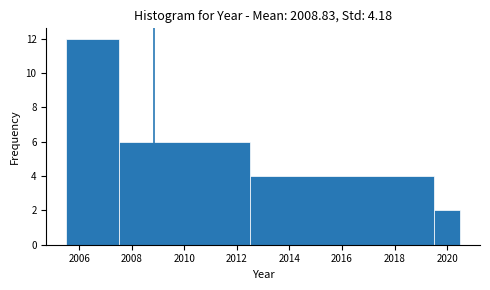

Reading left to right, list every bar in this chart as the range it spans on the x-axis followed by its height. Neither the bar edges nor the heights are printed on the chart, so give them approximately, as read against the axes.

2005.5 to 2007.5: 12
2007.5 to 2012.5: 6
2012.5 to 2019.5: 4
2019.5 to 2020.5: 2